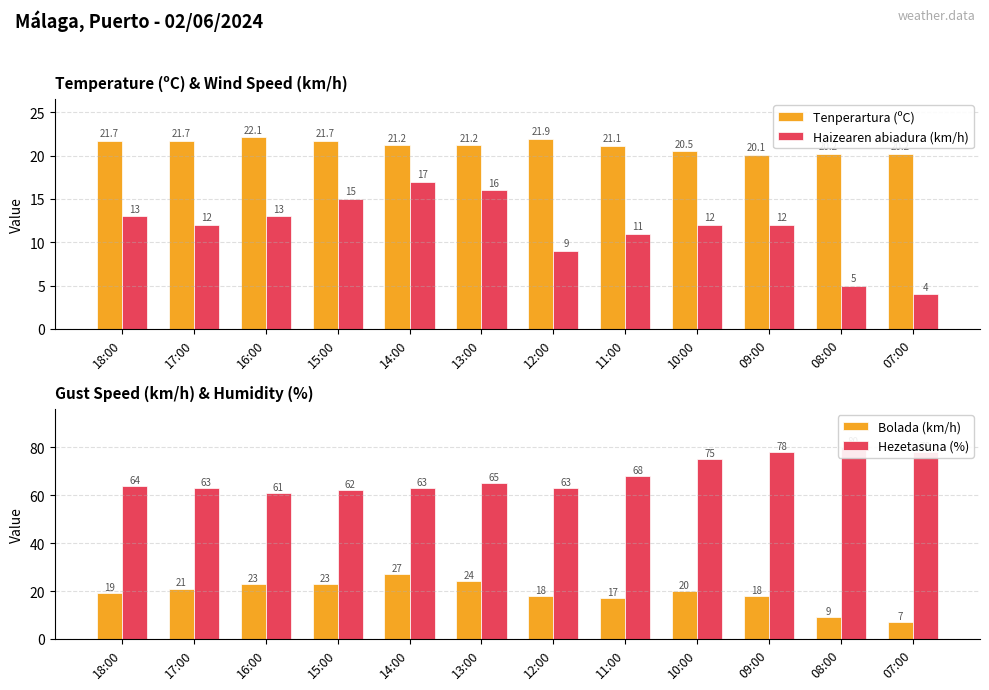

Between 17:00 and 18:00, which is larger?

17:00